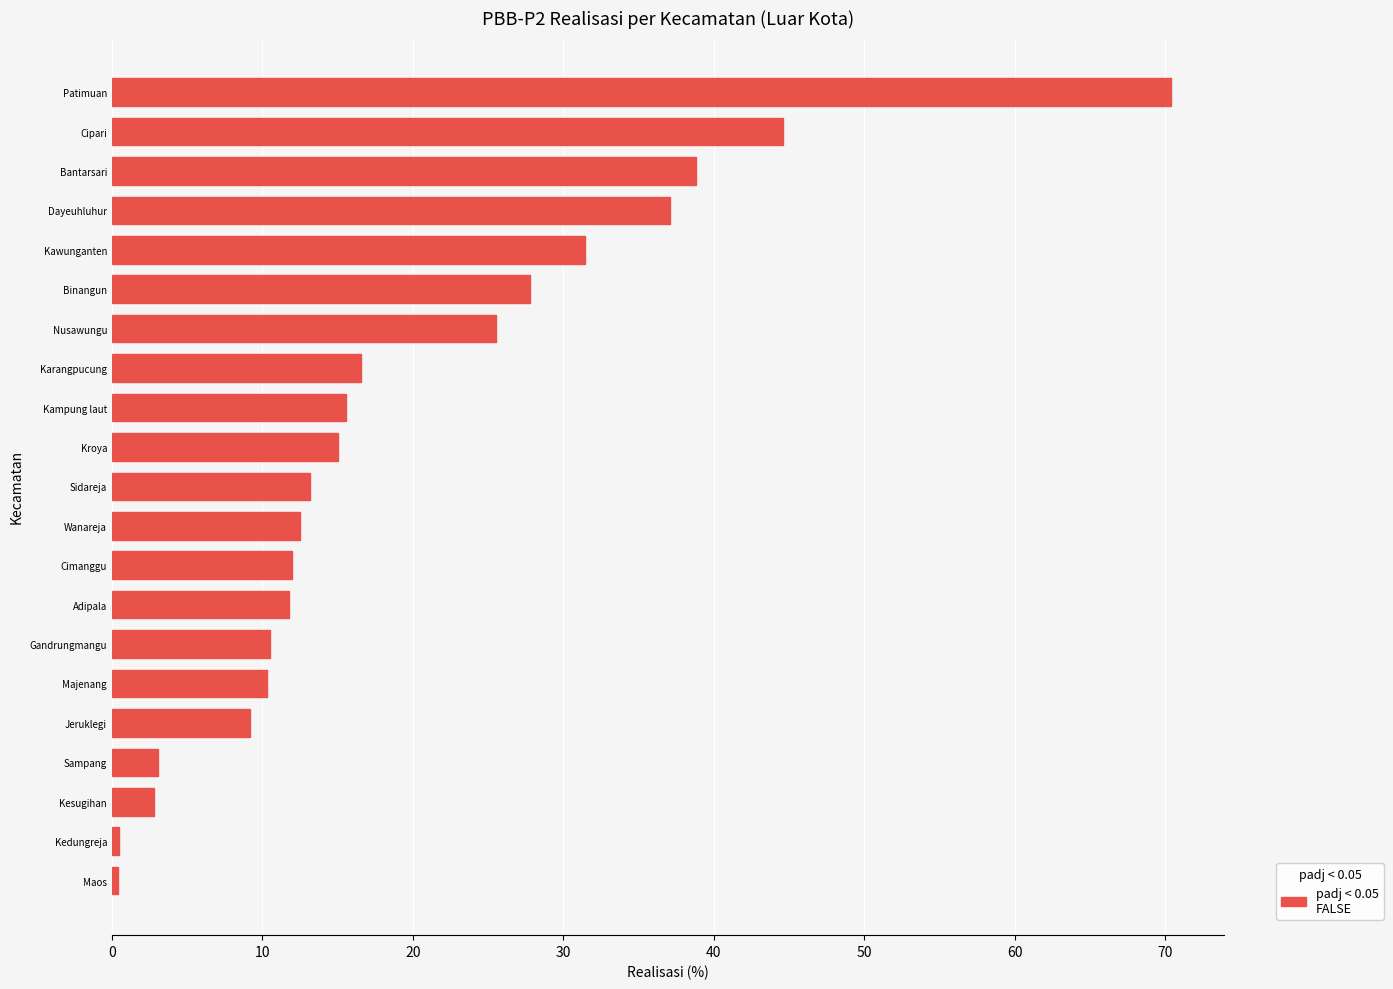

The value at Patimuan is 70.3. True or false?

True